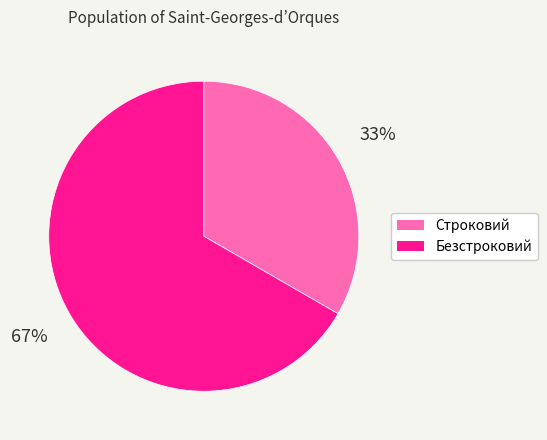

To the nearest percent, what percentage of the pie is Безстроковий?

67%